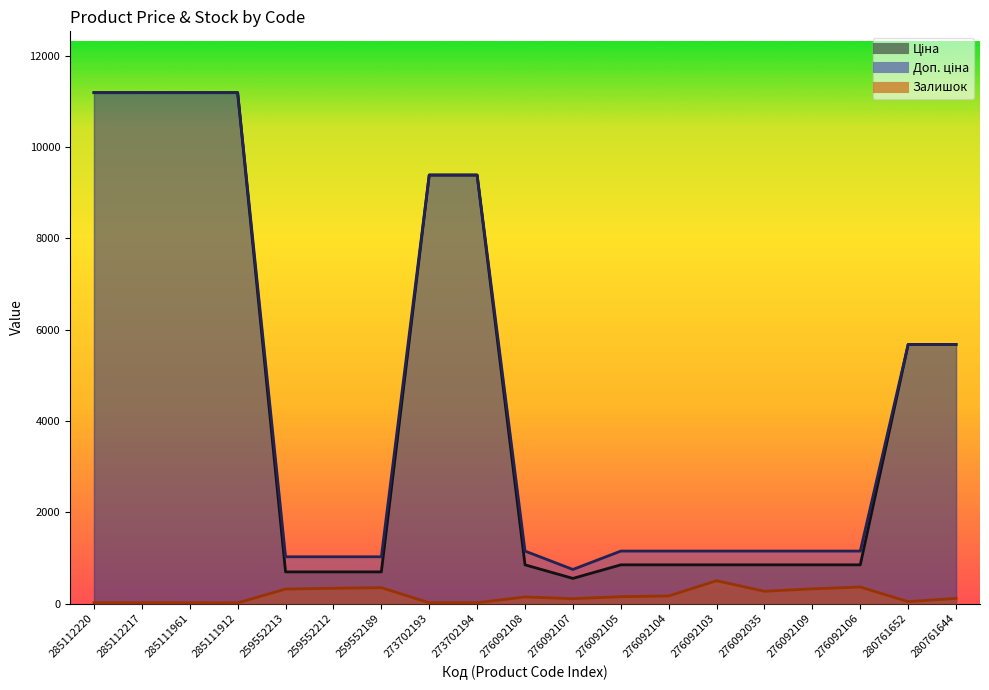

True or false: Ціна has more than 0 points higher than both neighbors.

False